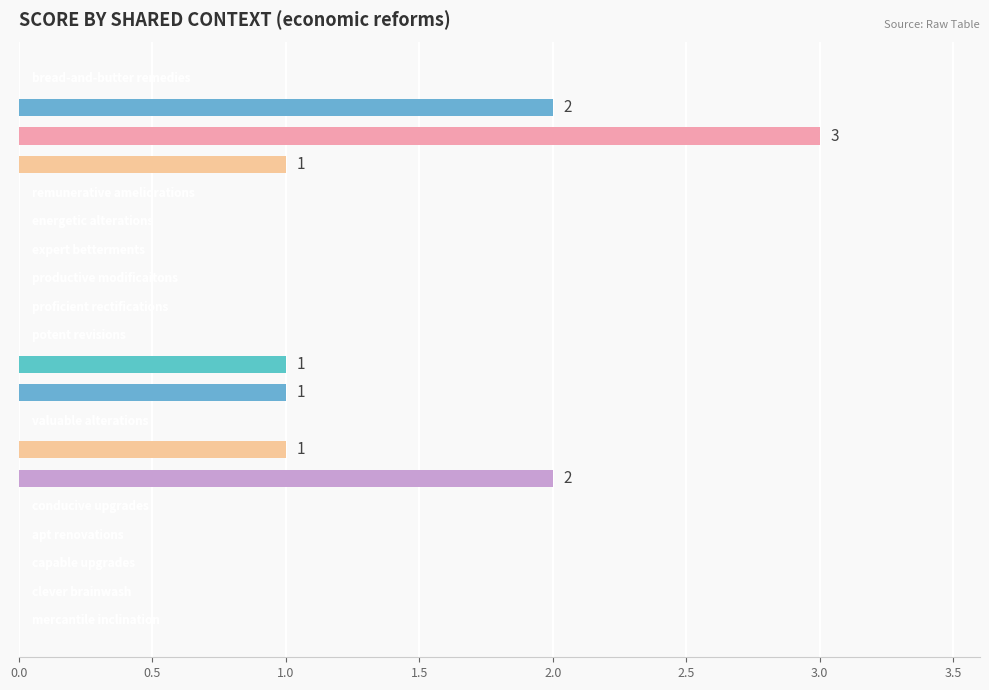

How many categories are shown in the chart?

20